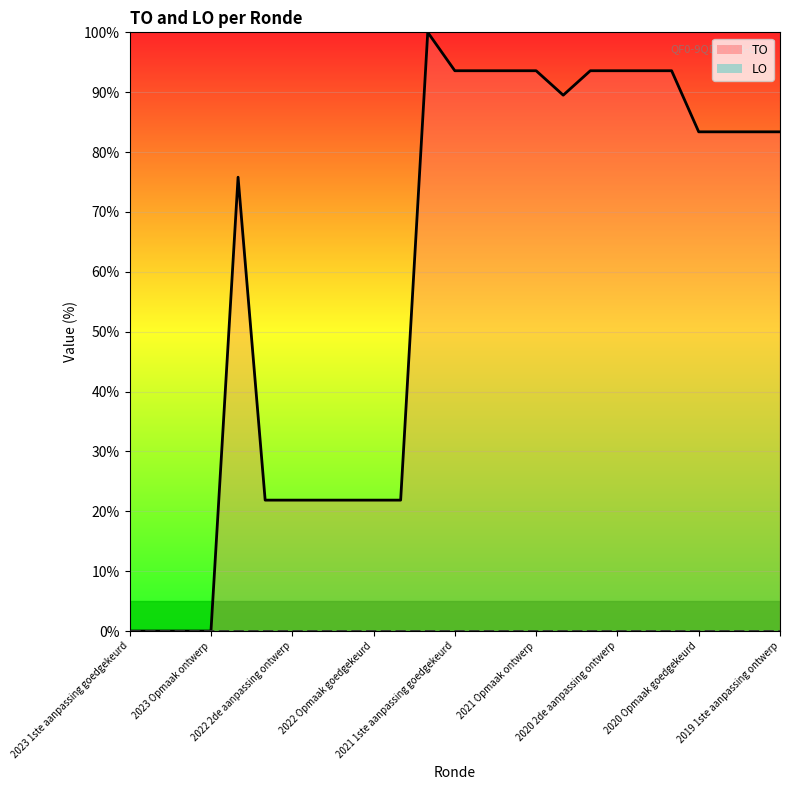

What is the label of the 17th point from the right?

2022 1ste aanpassing ontwerp